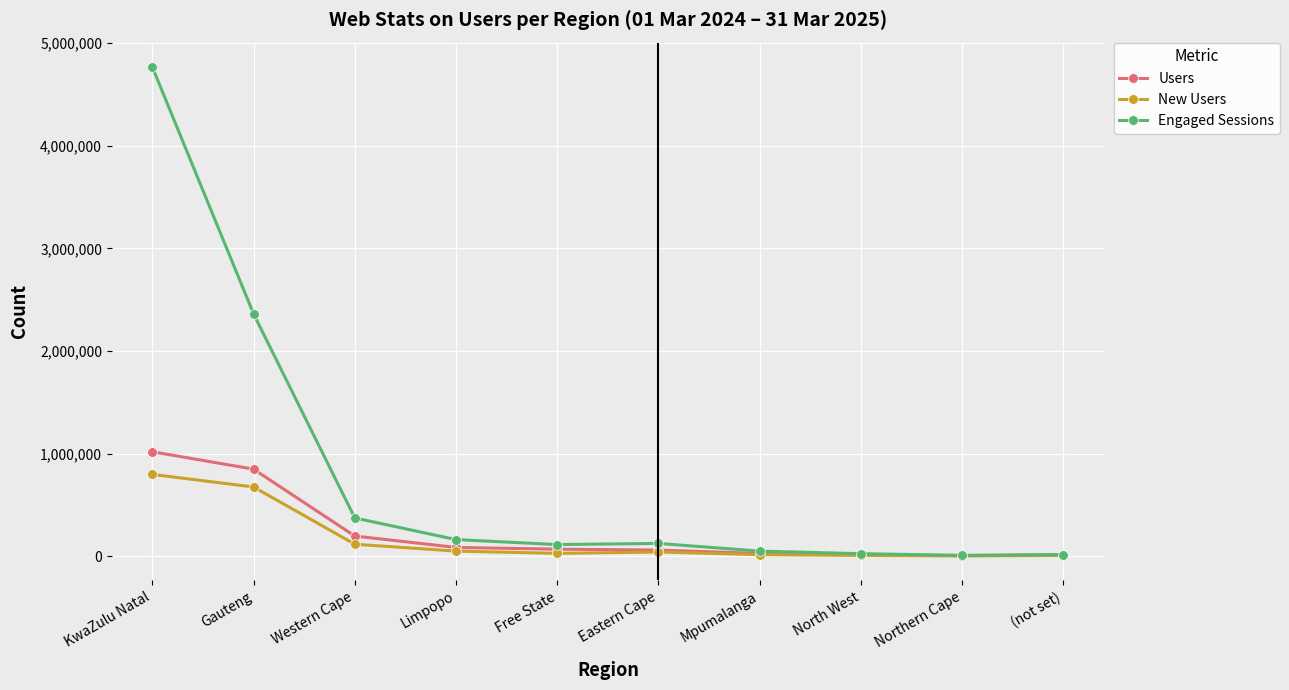

What is the smallest value displayed?

2643